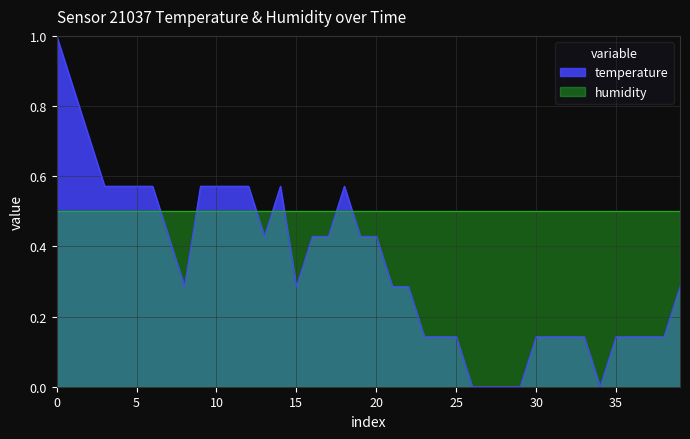

Which category has the lowest value across all series?

26